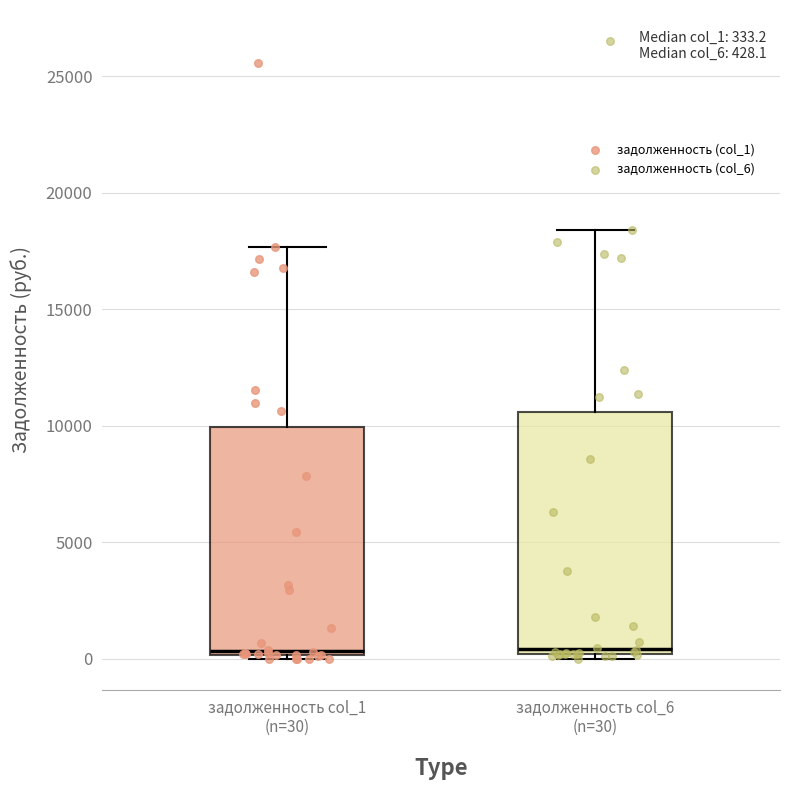

Which box is the tallest, from its lower edge to its upper edge?

задолженность col_6 (n=30)